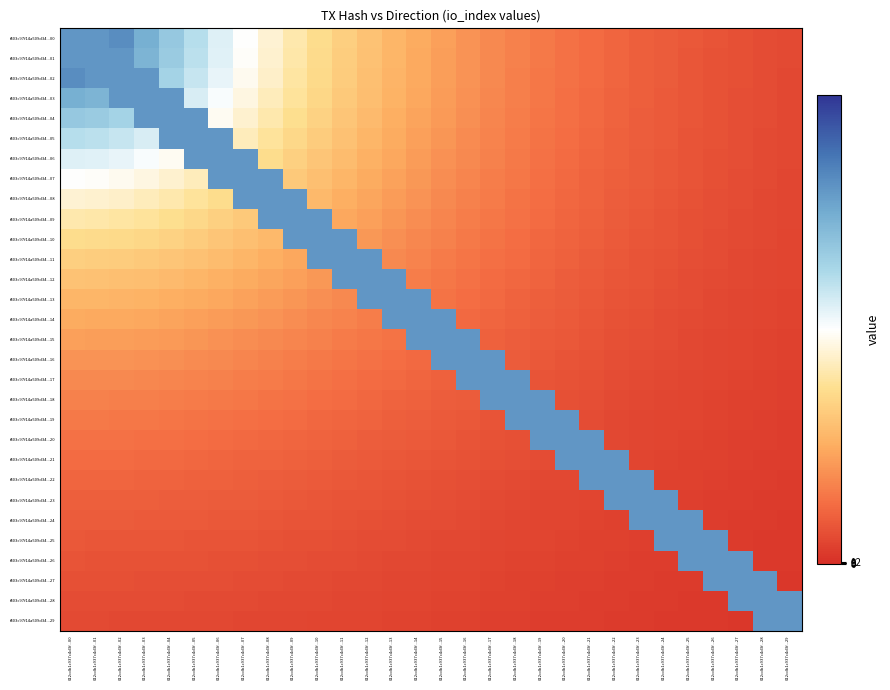

Which label corresponds to the largest value in the chart?

012cdb1c937c4d3f...02